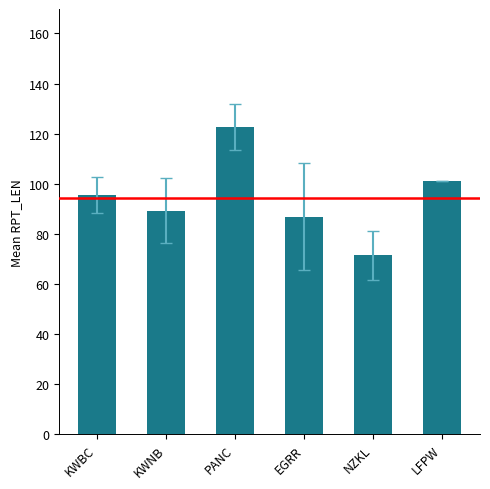

Approximately how many times larger is the value at PANC compared to EGRR?

1.4